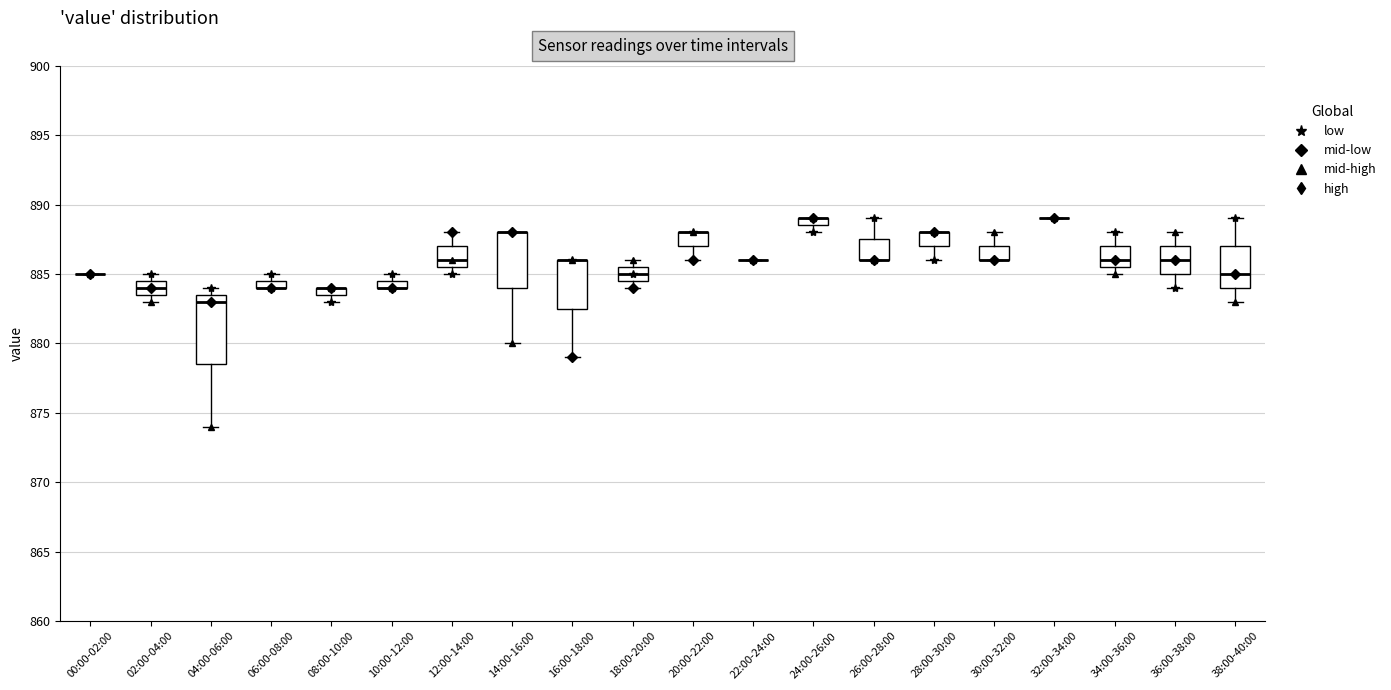

Where is the lower edge of the box for 34:00-36:00 on the y-axis? The values are not printed on the chart, so give them approximately, as read against the axis.

885.5